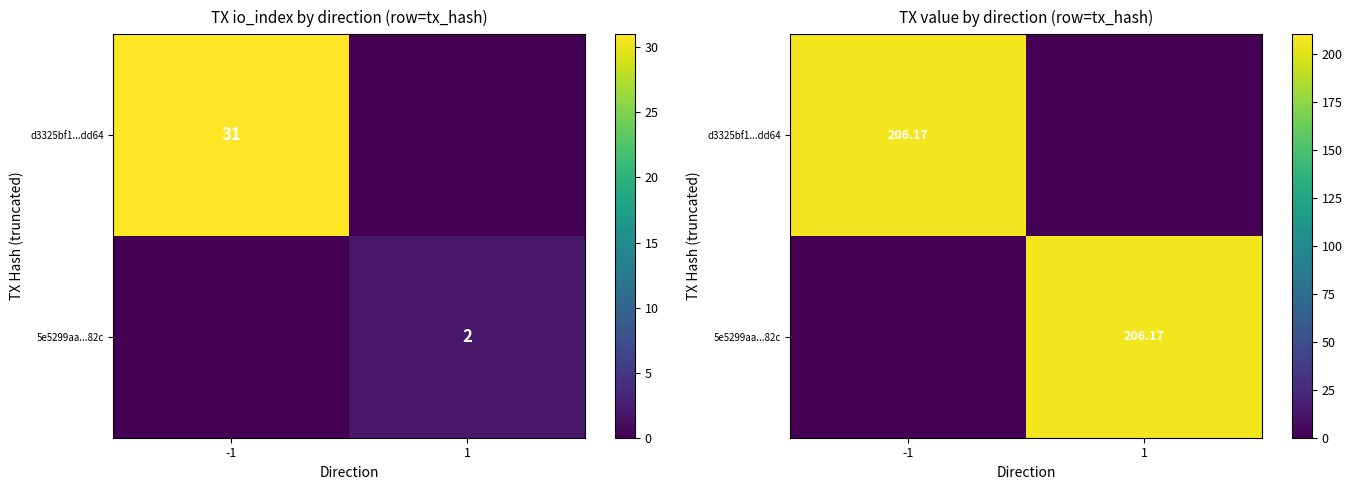

What is the average value of the 5e5299aa...82c series?

103.1